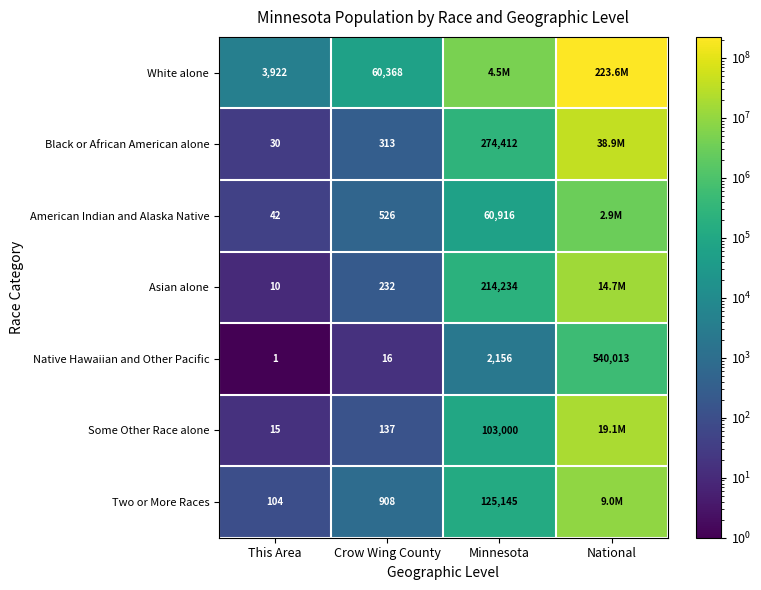

At which category does the chart reach its minimum across all series?

This Area